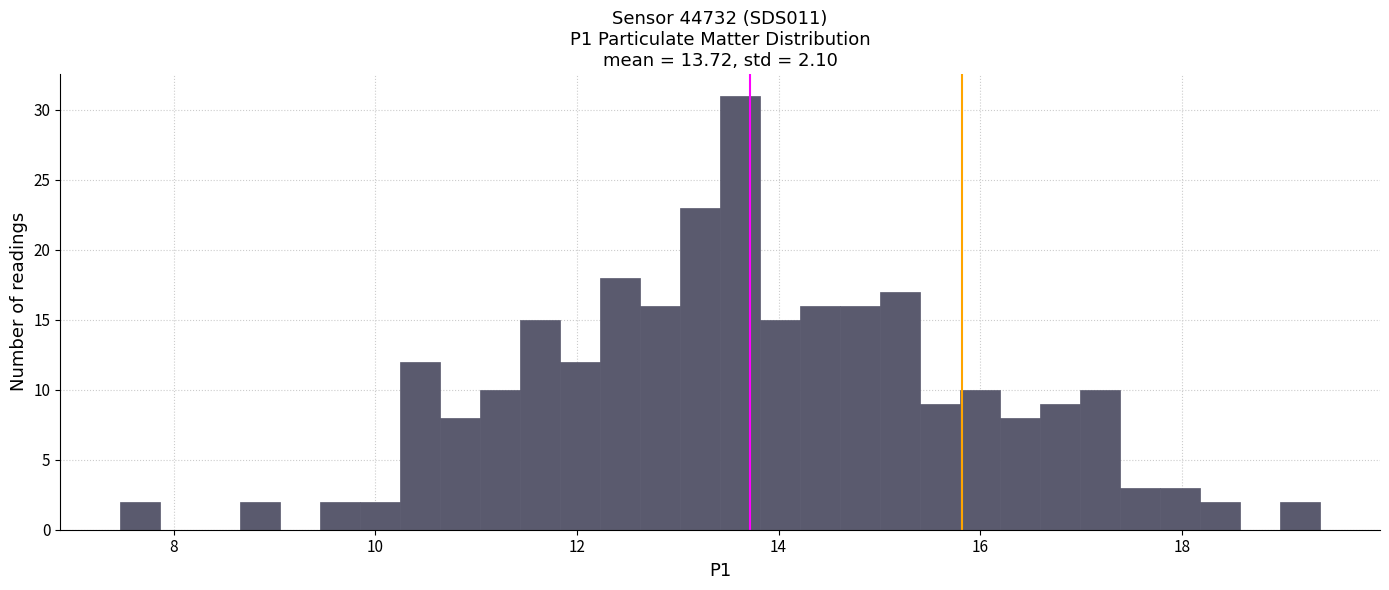

Around what value on the x-axis is the tallest bar? Give the approximate position of its centre, as read against the axis.

13.6